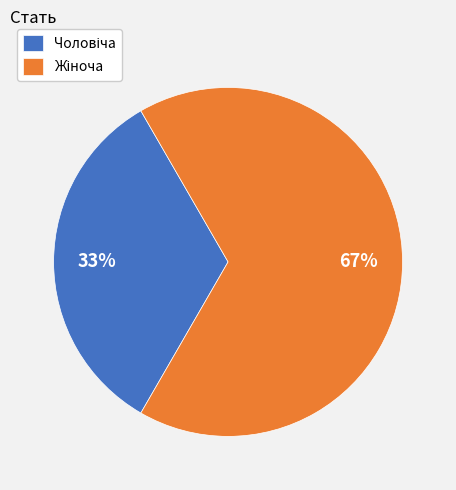

Does any single category account for the majority?

Yes